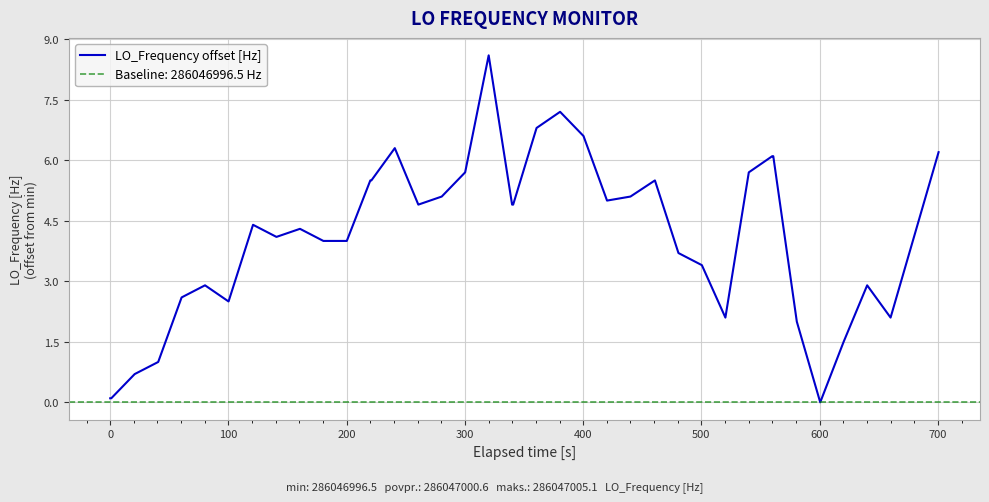

What is the highest value of the LO_Frequency offset [Hz] series?

8.6